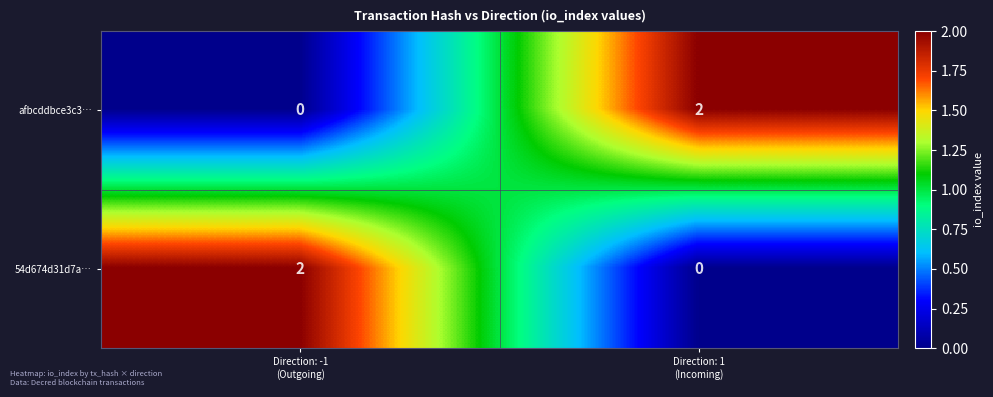

Reading right to left, list all the values displayed in this chart.

afbcddbce3c3…: 2	0
54d674d31d7a…: 0	2